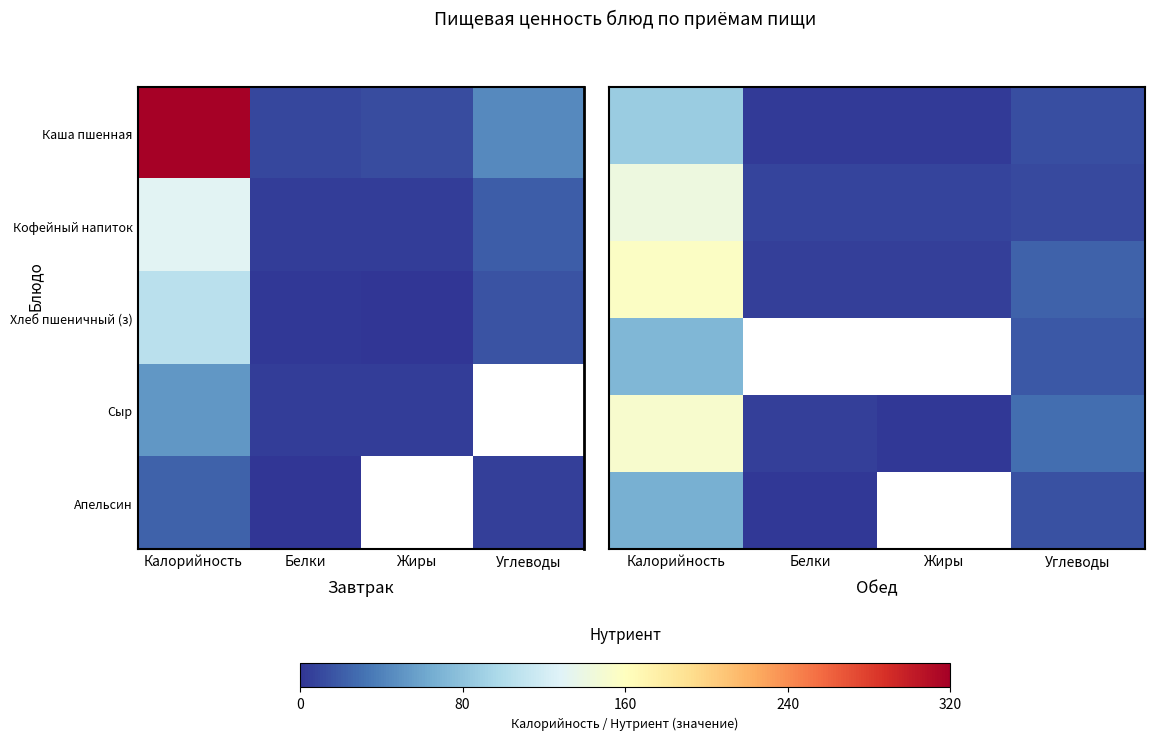

At how many categories does at least one series exceed 93?

1